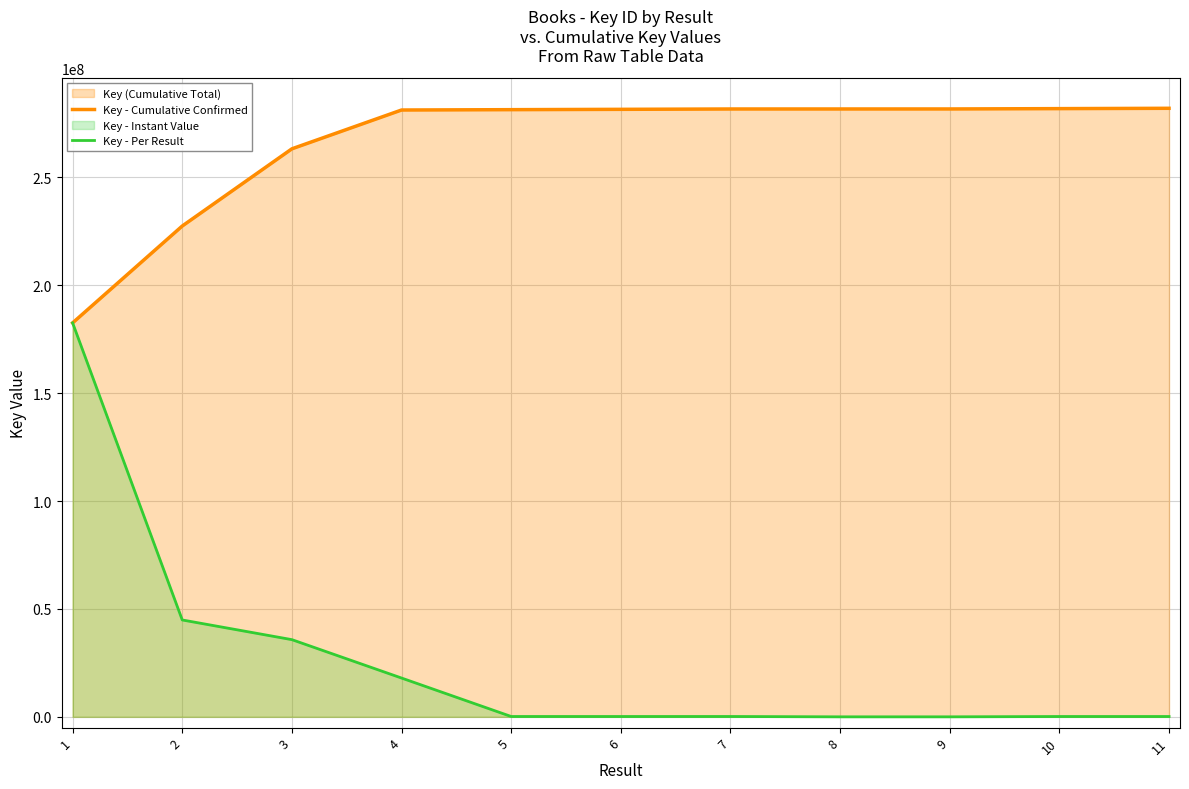

Is it true that Key - Per Result equals 161356 at 7?

True